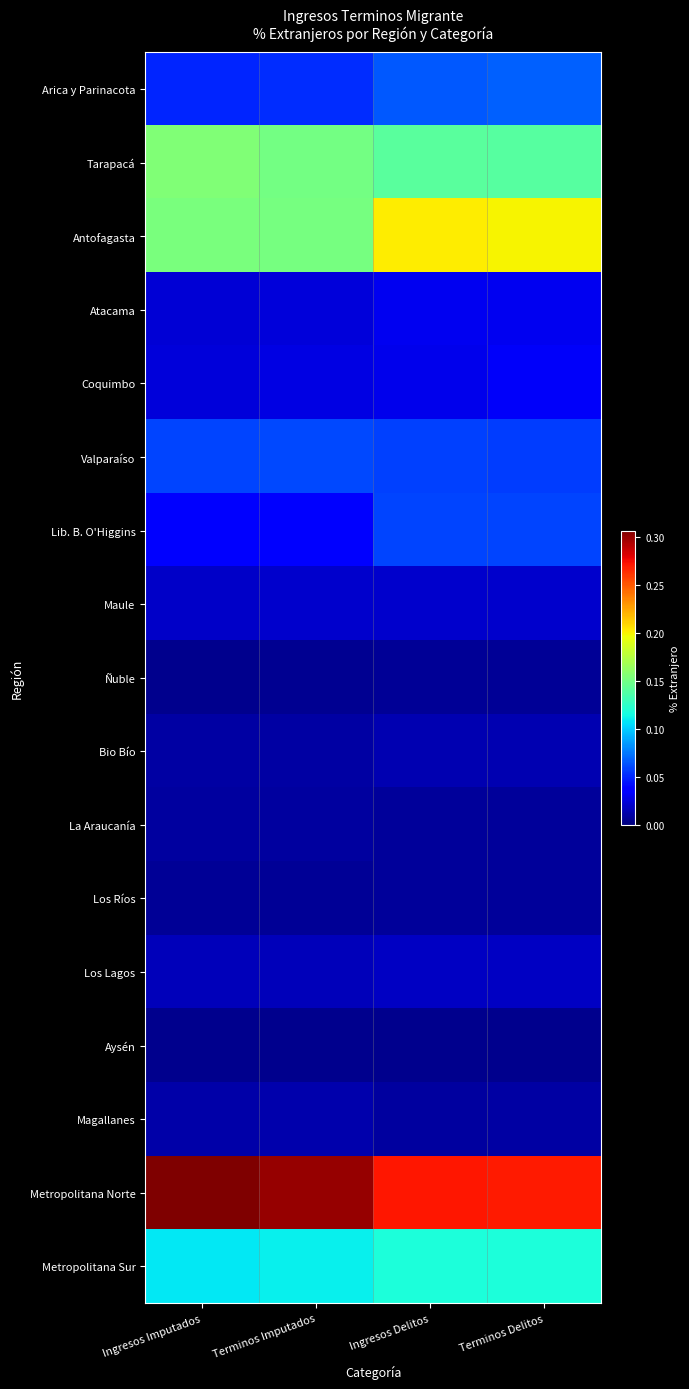

Reading left to right, extract all data points from this chart.

Arica y Parinacota: Ingresos Imputados=0.0	Terminos Imputados=0.1	Ingresos Delitos=0.1	Terminos Delitos=0.1
Tarapacá: Ingresos Imputados=0.2	Terminos Imputados=0.2	Ingresos Delitos=0.1	Terminos Delitos=0.1
Antofagasta: Ingresos Imputados=0.2	Terminos Imputados=0.2	Ingresos Delitos=0.2	Terminos Delitos=0.2
Atacama: Ingresos Imputados=0.0	Terminos Imputados=0.0	Ingresos Delitos=0.0	Terminos Delitos=0.0
Coquimbo: Ingresos Imputados=0.0	Terminos Imputados=0.0	Ingresos Delitos=0.0	Terminos Delitos=0.0
Valparaíso: Ingresos Imputados=0.1	Terminos Imputados=0.1	Ingresos Delitos=0.1	Terminos Delitos=0.1
Lib. B. O'Higgins: Ingresos Imputados=0.0	Terminos Imputados=0.0	Ingresos Delitos=0.1	Terminos Delitos=0.1
Maule: Ingresos Imputados=0.0	Terminos Imputados=0.0	Ingresos Delitos=0.0	Terminos Delitos=0.0
Ñuble: Ingresos Imputados=0.0	Terminos Imputados=0.0	Ingresos Delitos=0.0	Terminos Delitos=0.0
Bio Bío: Ingresos Imputados=0.0	Terminos Imputados=0.0	Ingresos Delitos=0.0	Terminos Delitos=0.0
La Araucanía: Ingresos Imputados=0.0	Terminos Imputados=0.0	Ingresos Delitos=0.0	Terminos Delitos=0.0
Los Ríos: Ingresos Imputados=0.0	Terminos Imputados=0.0	Ingresos Delitos=0.0	Terminos Delitos=0.0
Los Lagos: Ingresos Imputados=0.0	Terminos Imputados=0.0	Ingresos Delitos=0.0	Terminos Delitos=0.0
Aysén: Ingresos Imputados=0.0	Terminos Imputados=0.0	Ingresos Delitos=0.0	Terminos Delitos=0.0
Magallanes: Ingresos Imputados=0.0	Terminos Imputados=0.0	Ingresos Delitos=0.0	Terminos Delitos=0.0
Metropolitana Norte: Ingresos Imputados=0.3	Terminos Imputados=0.3	Ingresos Delitos=0.3	Terminos Delitos=0.3
Metropolitana Sur: Ingresos Imputados=0.1	Terminos Imputados=0.1	Ingresos Delitos=0.1	Terminos Delitos=0.1